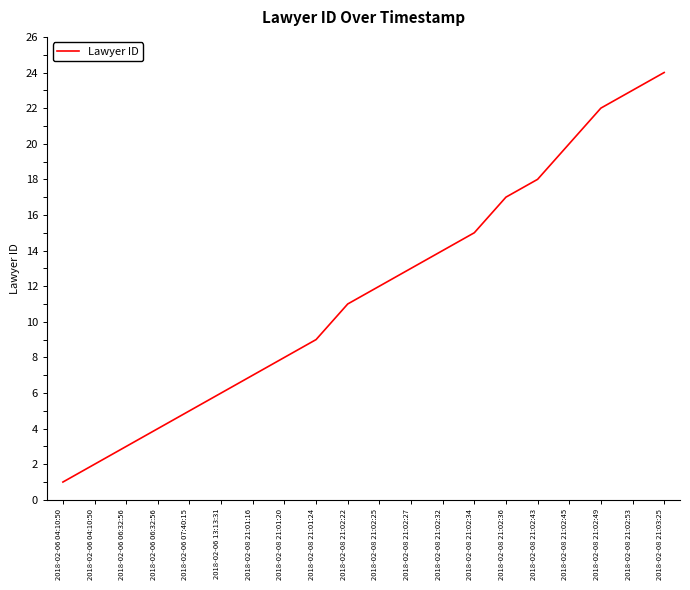

What is the sum of all values?

234